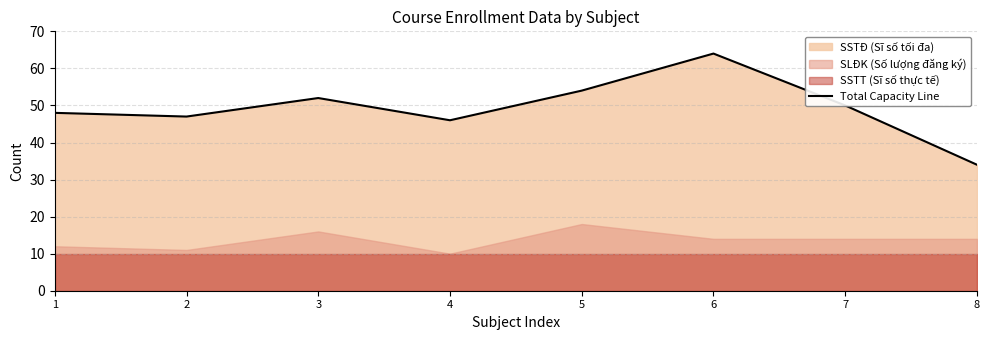

Where is the first local maximum?

3